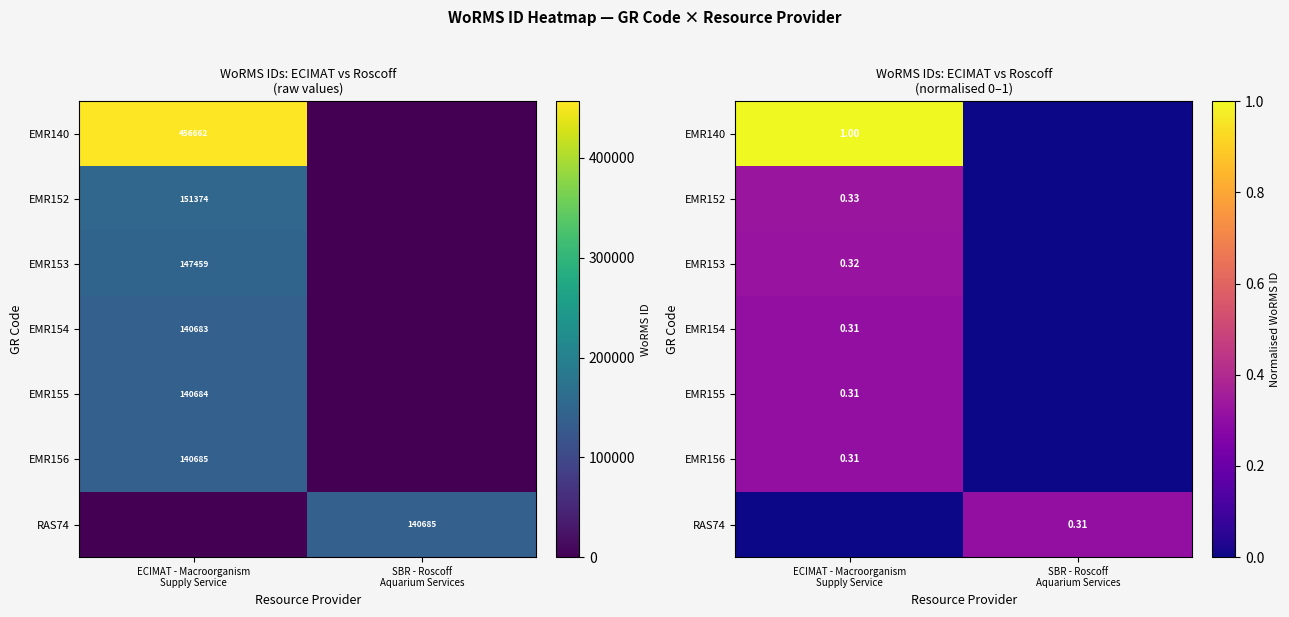

How many values in EMR154 are above zero?

1